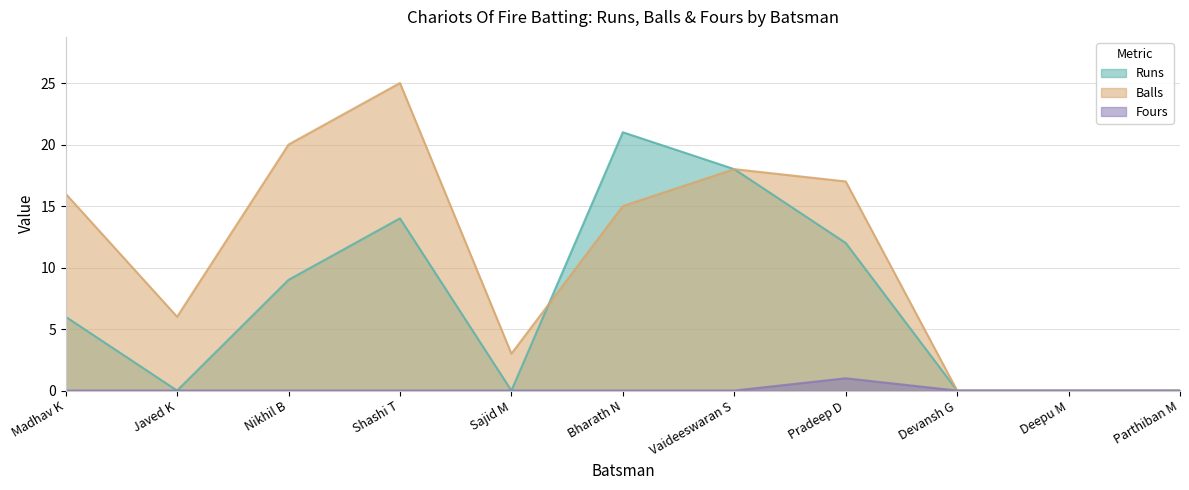

True or false: Balls and Fours cross at least once.

False